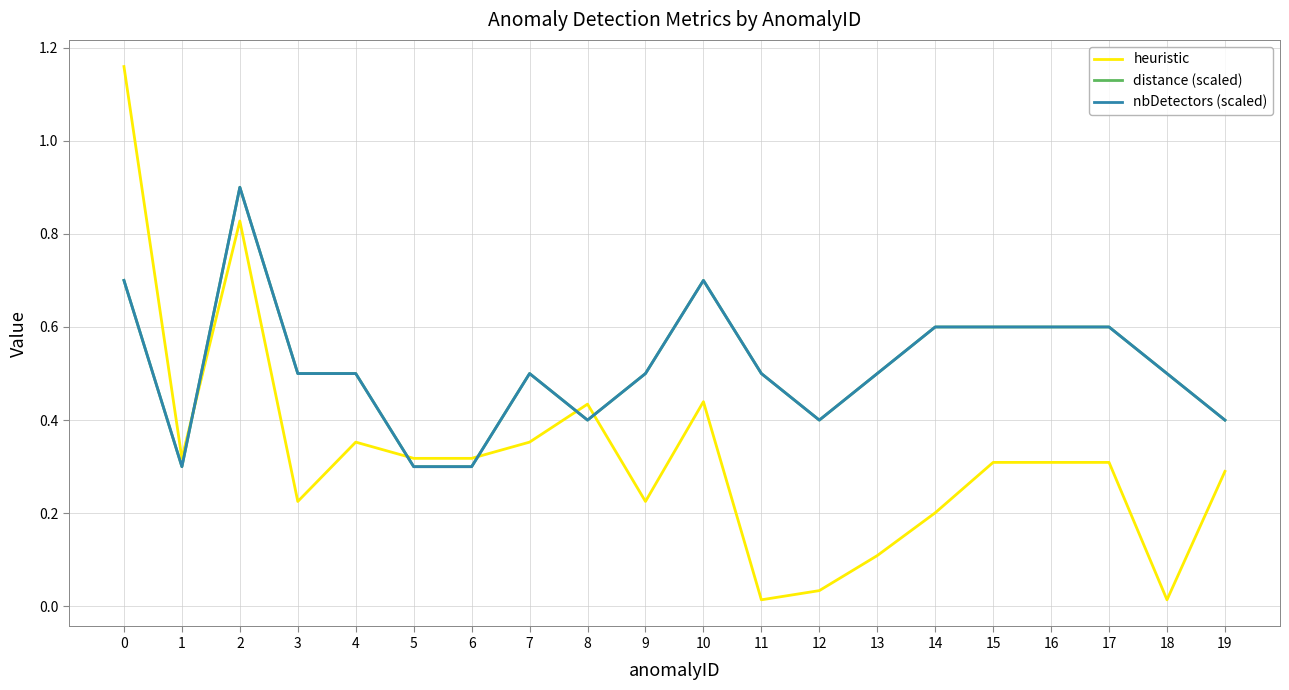

Does the chart have visible grid lines?

Yes